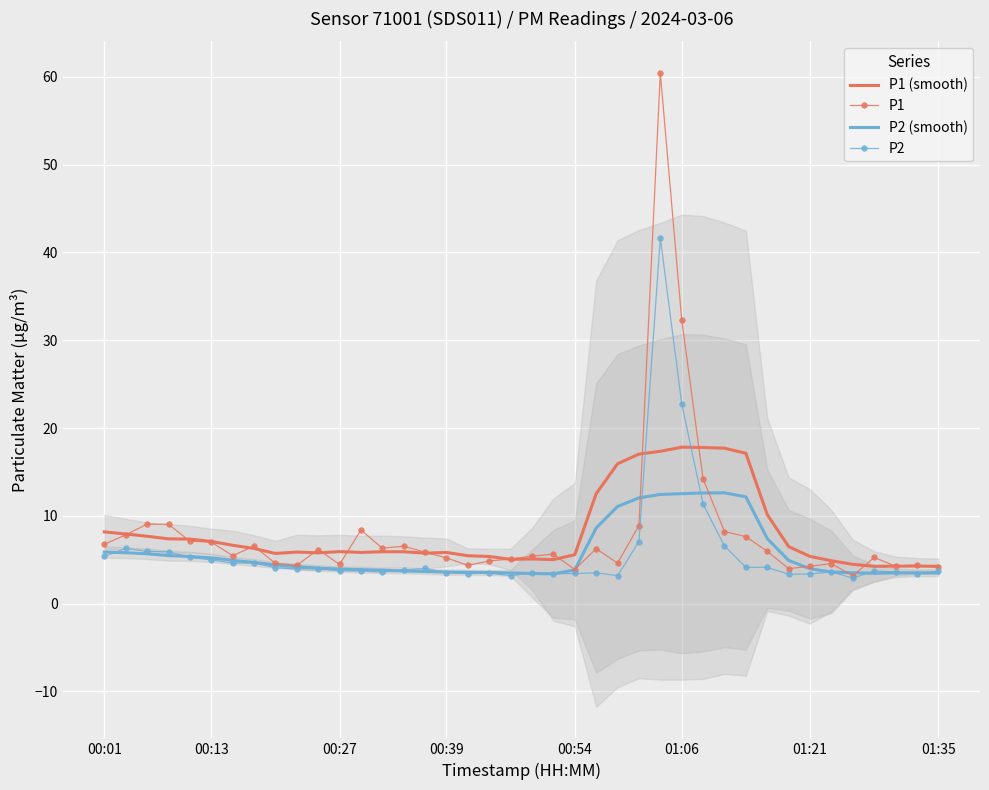

What is the spread (max minus min) of values at 35?

1.6